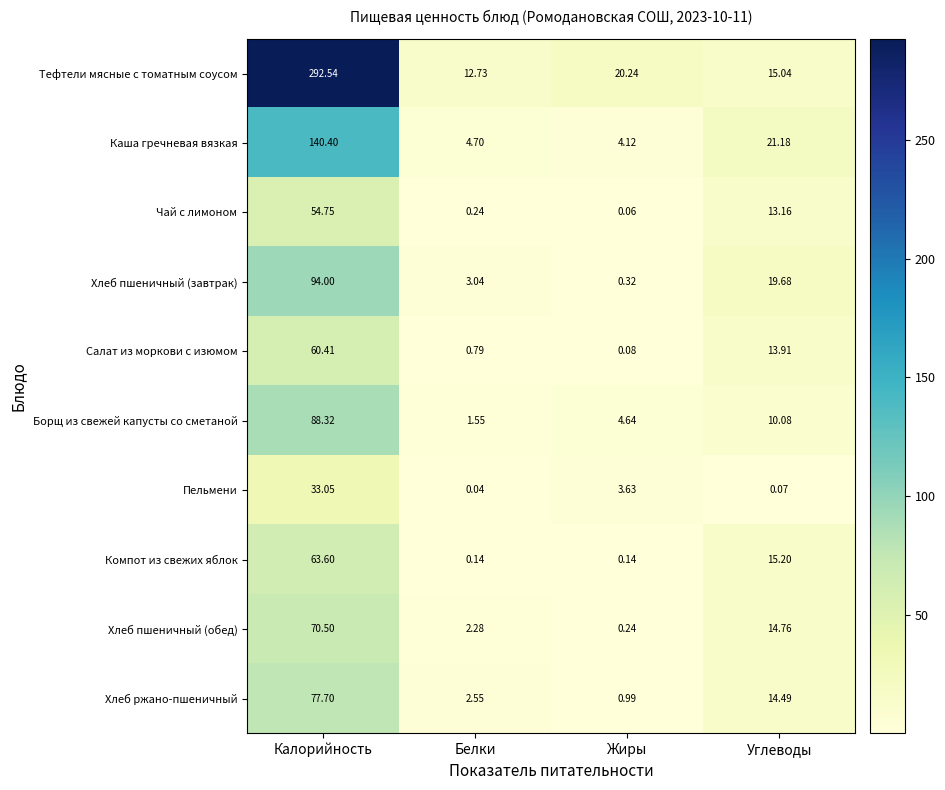

Where is Пельмени nearest to the value 16?

Жиры